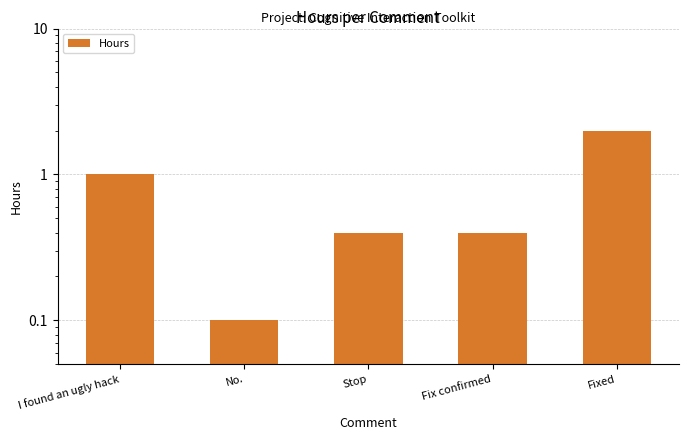

Reading right to left, list all the values displayed in this chart.

2.0	0.4	0.4	0.1	1.0